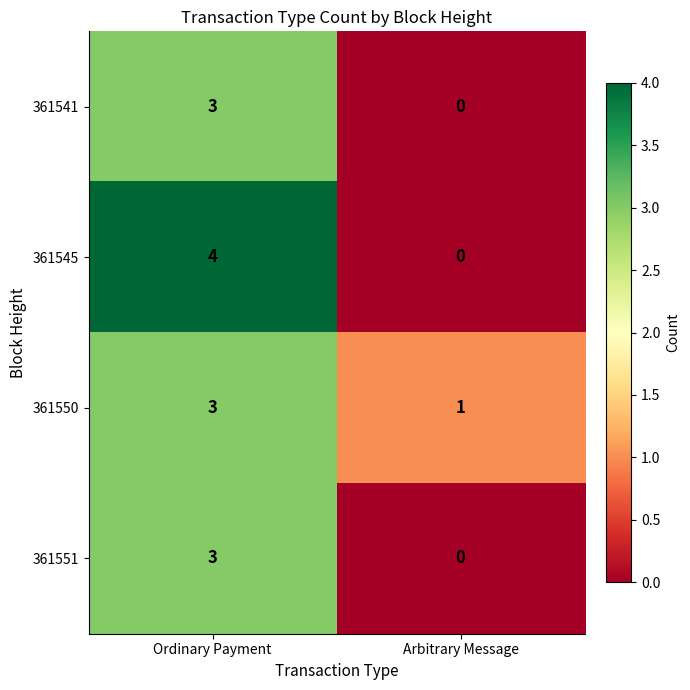

Is it true that 361550 equals 1 at Arbitrary Message?

True